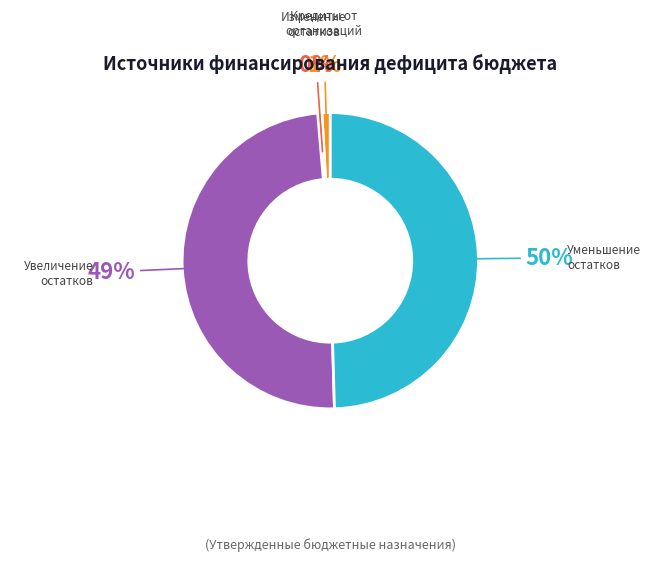

To the nearest percent, what is the average slice percentage?

25%